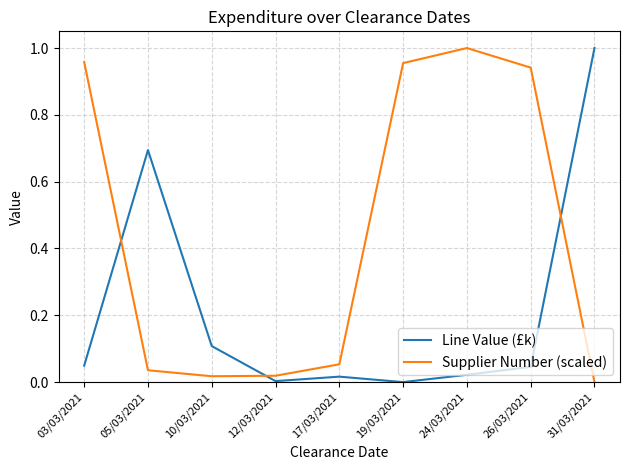

How many times do Supplier Number (scaled) and Line Value (£k) cross each other?

3